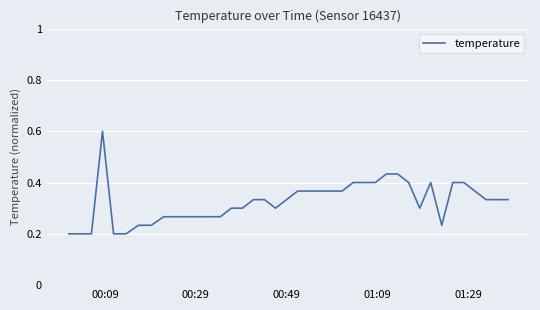

Does the chart display data point markers on the line(s)?

No